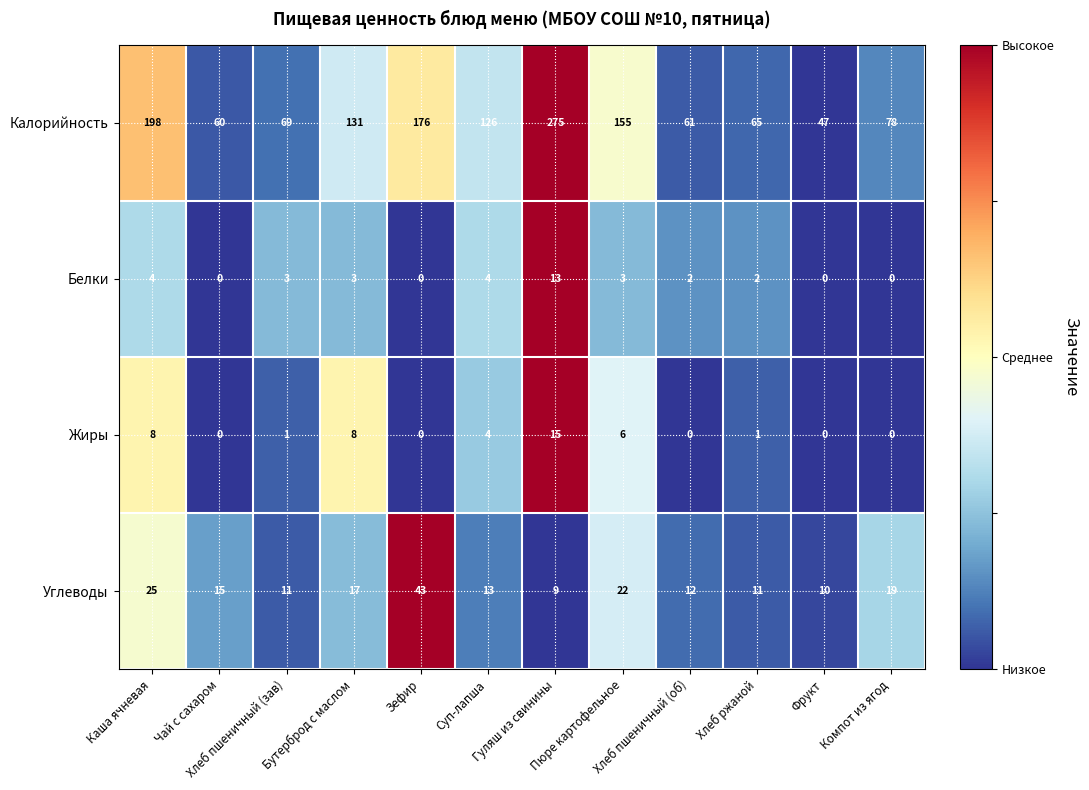

What is the minimum value for Углеводы?

9